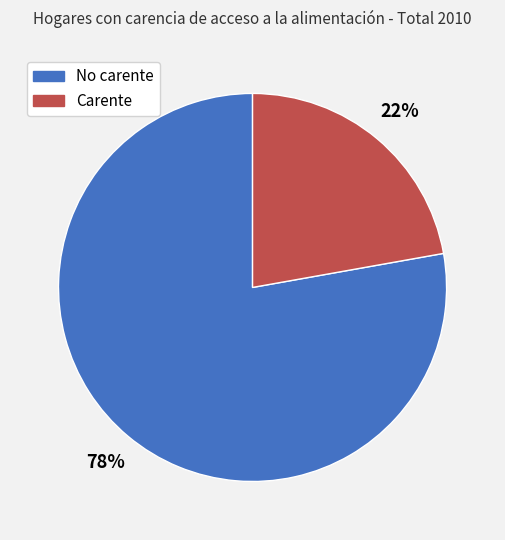

Count the number of slices in the pie.

2